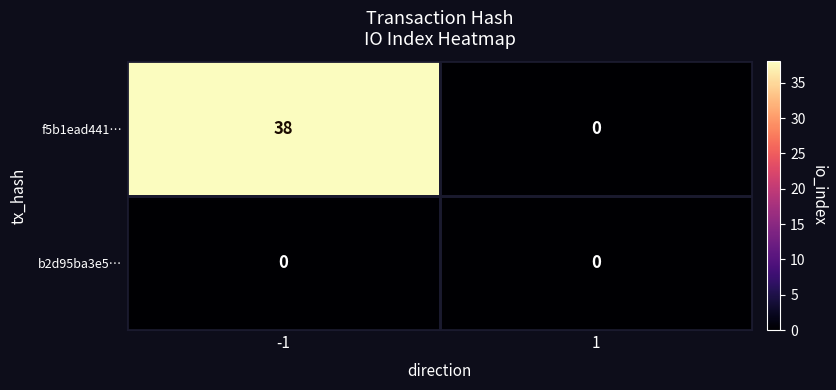

What is the maximum value shown in the chart?

38